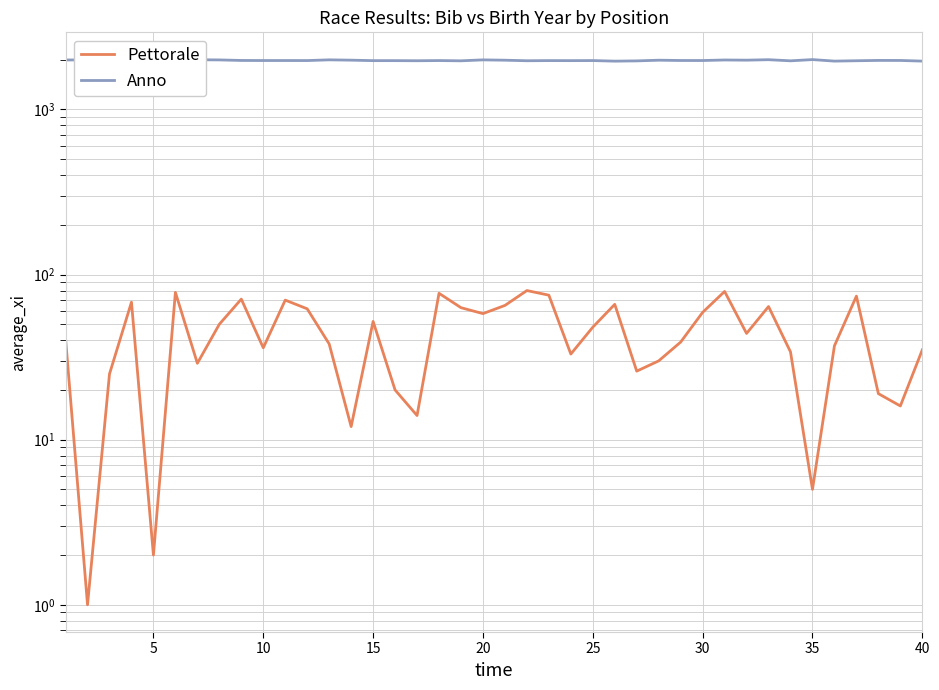

How many values in the Pettorale series exceed 44?

19